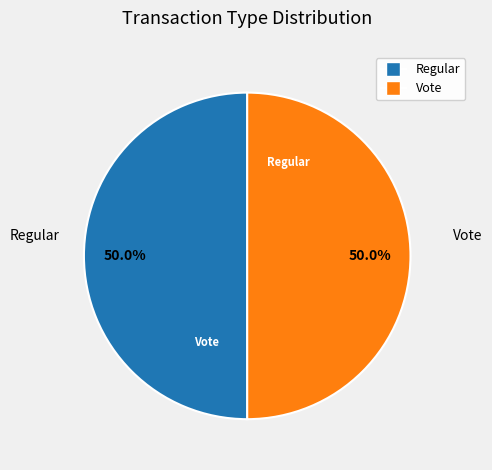

Approximately how many times larger is the value at Regular compared to Vote?

1.0